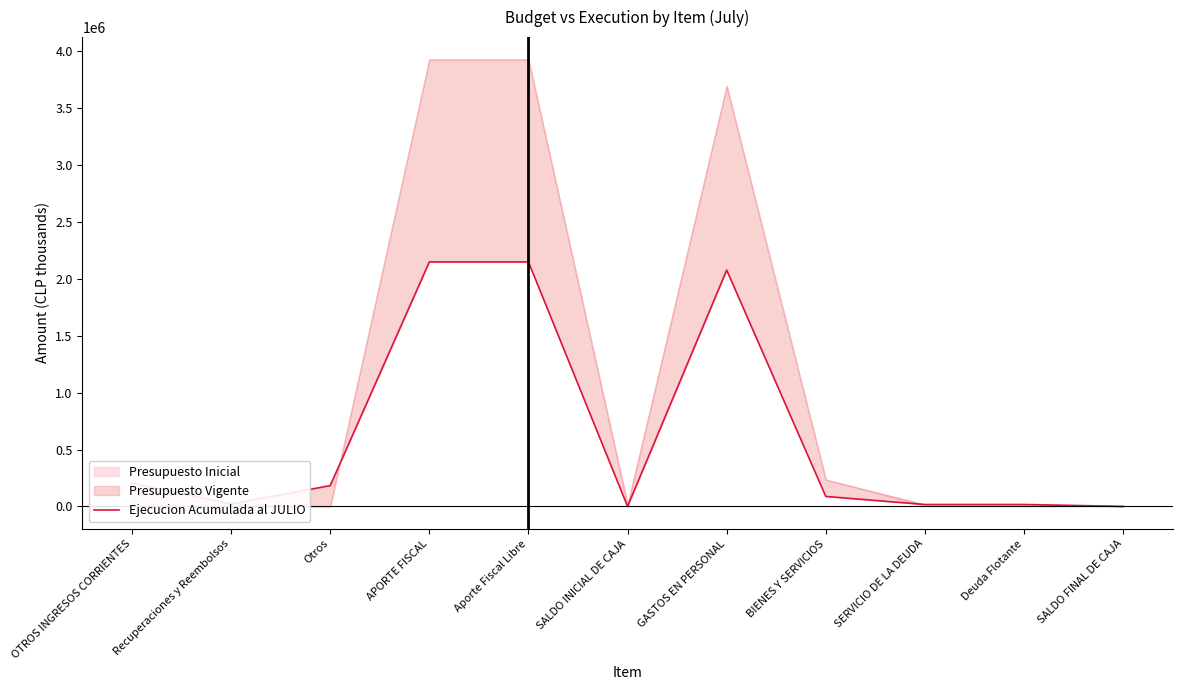

What is the difference between the second highest and minimum values?

2148612